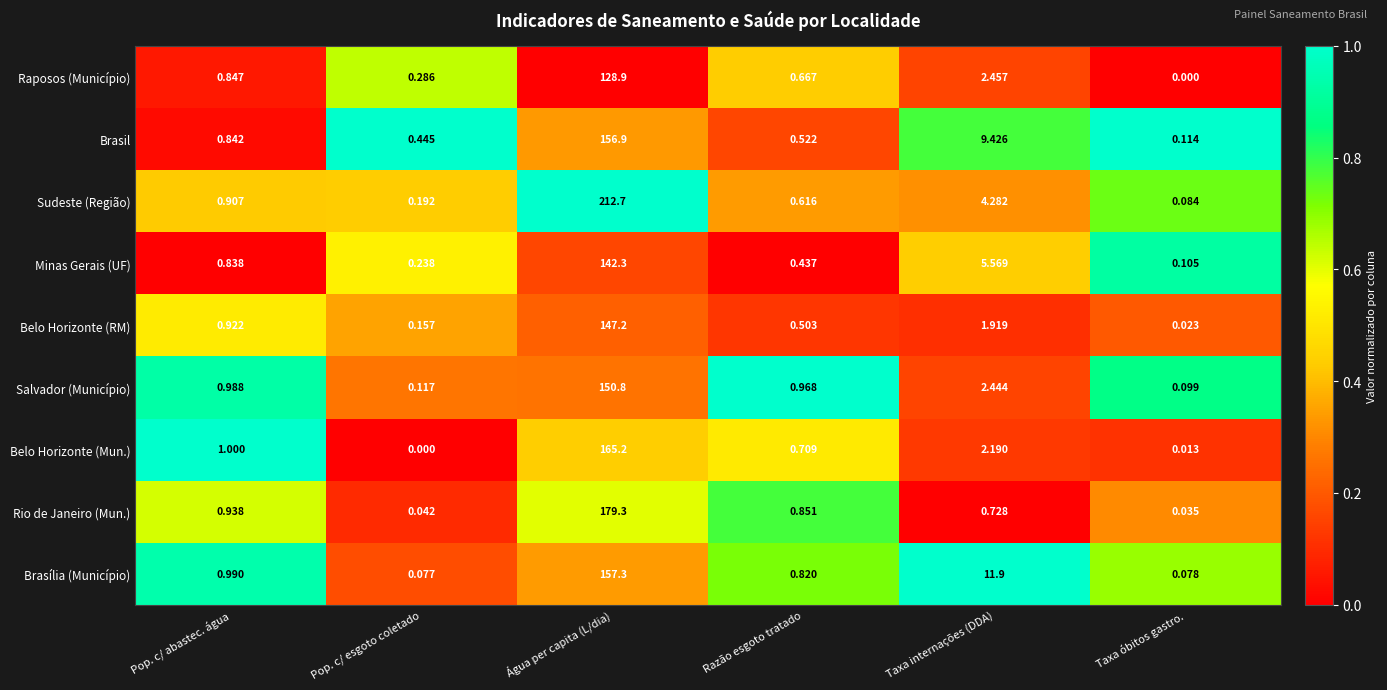

Which series has the widest spread of values?

Sudeste (Região)